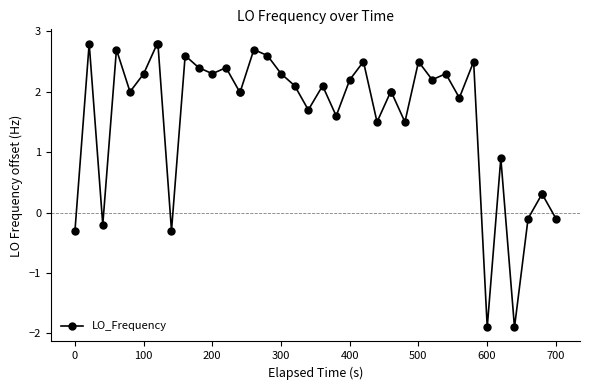

What is the greatest value displayed?

2.8